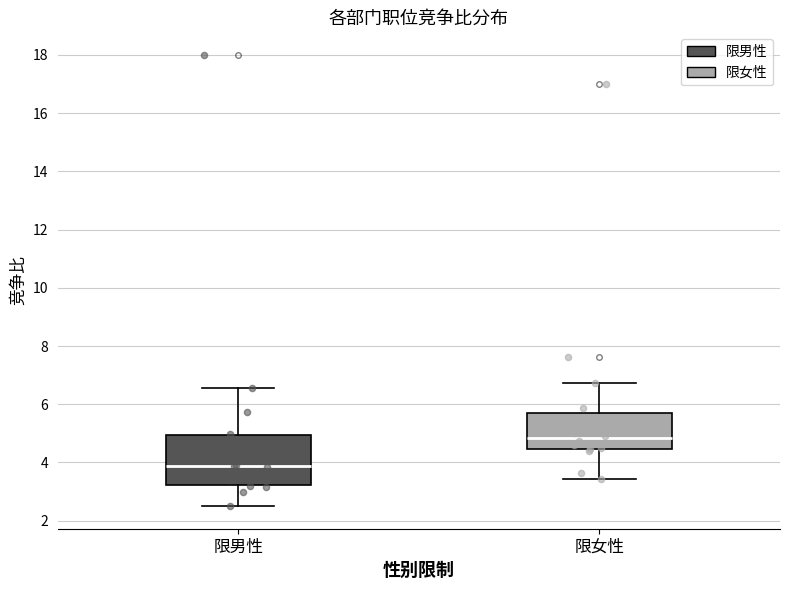

Comparing the boxes themselves (not the whiskers), which one is the tallest?

限男性